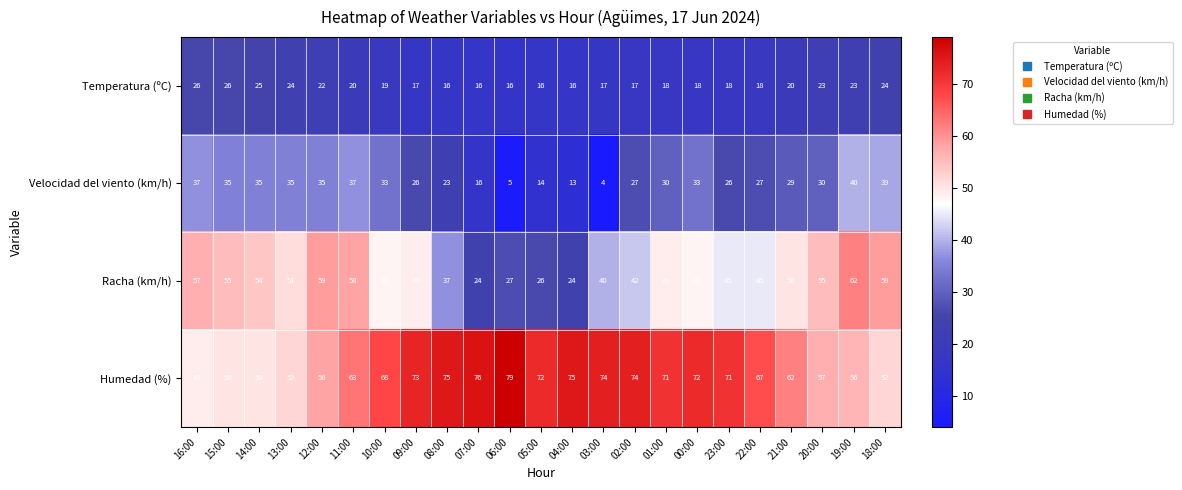

Which category has the highest value across all series?

06:00